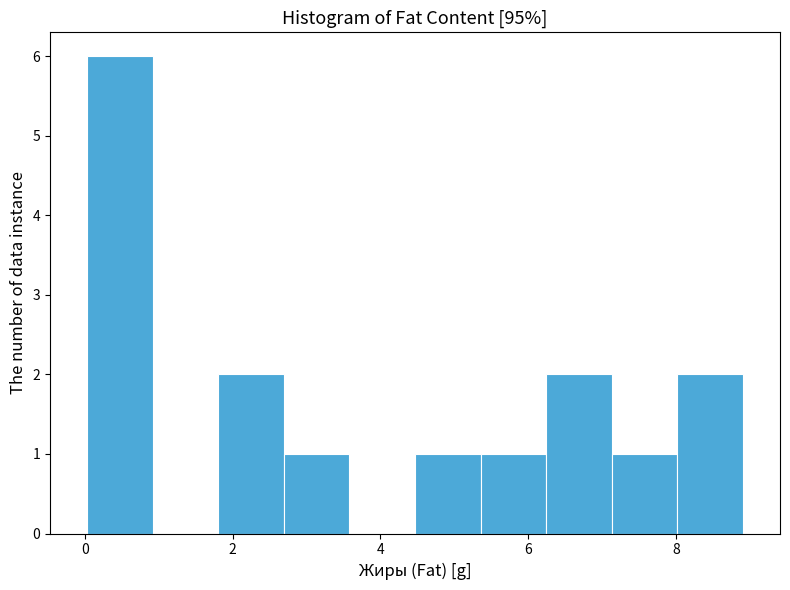

How tall is the bar that spans 8.0 to 9.0 on the x-axis? Neither the bar edges nor the heights are printed on the chart, so give them approximately, as read against the axes.

2